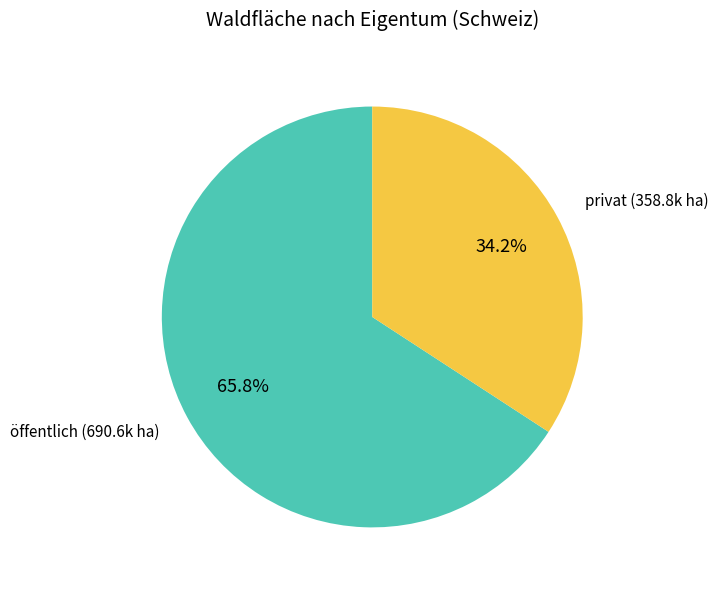

Is there any slice that represents more than half of the pie?

Yes